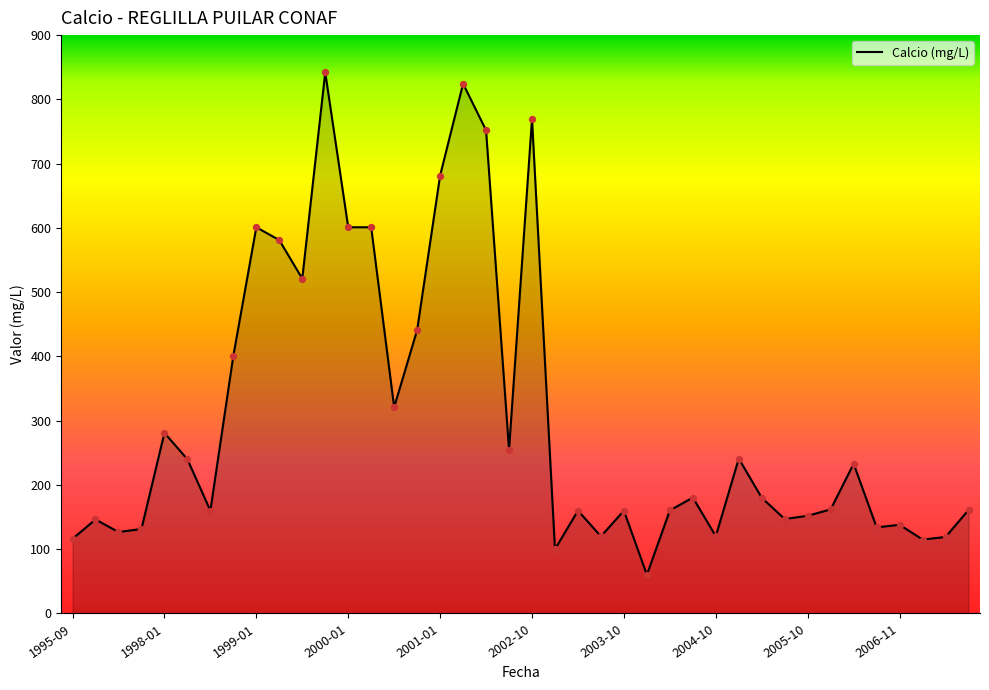

What is the smallest value displayed?

60.1